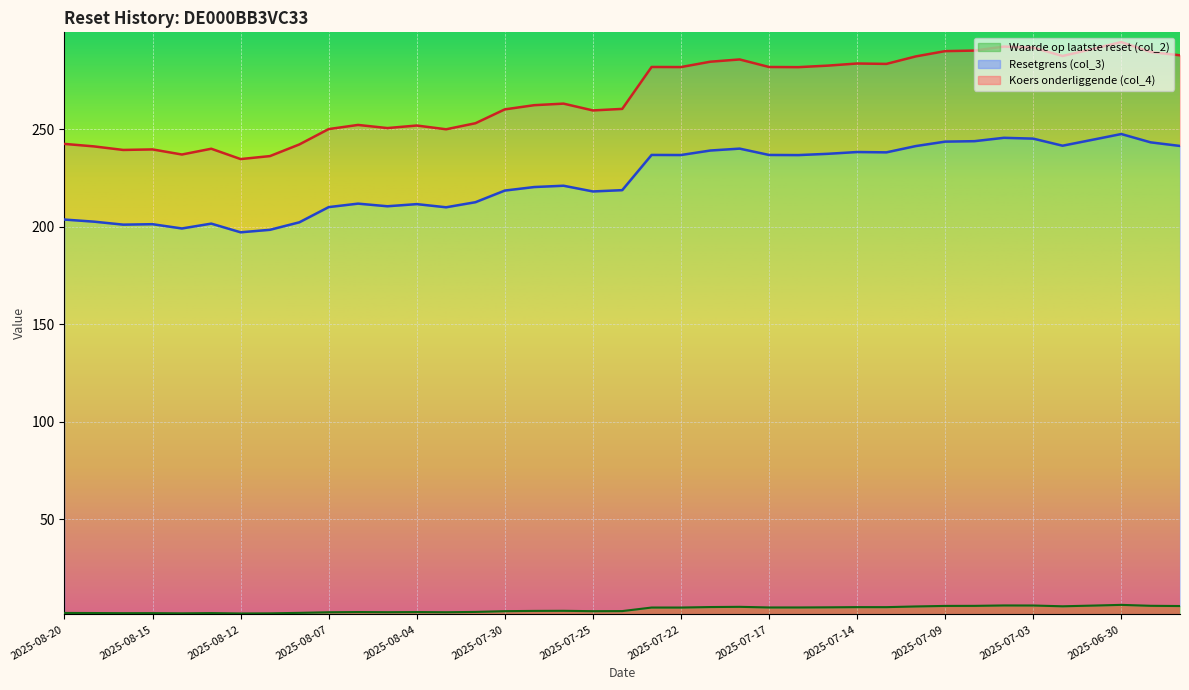

Reading right to left, extract all data points from this chart.

Resetgrens (col_3): 241.5	243.3	247.6	244.6	241.6	245.3	245.7	244.0	243.7	241.4	238.2	238.4	237.5	236.8	236.9	240.1	239.2	236.8	236.9	218.8	218.2	221.1	220.4	218.6	212.6	210.0	211.7	210.6	211.9	210.1	202.3	198.5	197.2	201.7	199.2	201.4	201.1	202.7	203.7
Koers onderliggende (col_4): 288.0	289.7	294.8	291.2	287.6	292.0	292.5	290.4	290.1	287.4	283.6	283.8	282.7	281.9	282.0	285.9	284.7	282.0	282.0	260.5	259.7	263.2	262.4	260.3	253.2	250.1	252.0	250.7	252.3	250.2	242.3	236.3	234.8	240.1	237.1	239.7	239.4	241.3	242.6
Waarde op laatste reset (col_2): 5.5	5.6	6.1	5.7	5.4	5.8	5.8	5.6	5.6	5.3	4.9	4.9	4.8	4.8	4.8	5.1	5.0	4.7	4.7	2.9	2.9	3.0	3.0	2.9	2.5	2.3	2.4	2.3	2.4	2.3	2.0	1.8	1.7	1.9	1.8	1.9	1.8	1.9	2.0